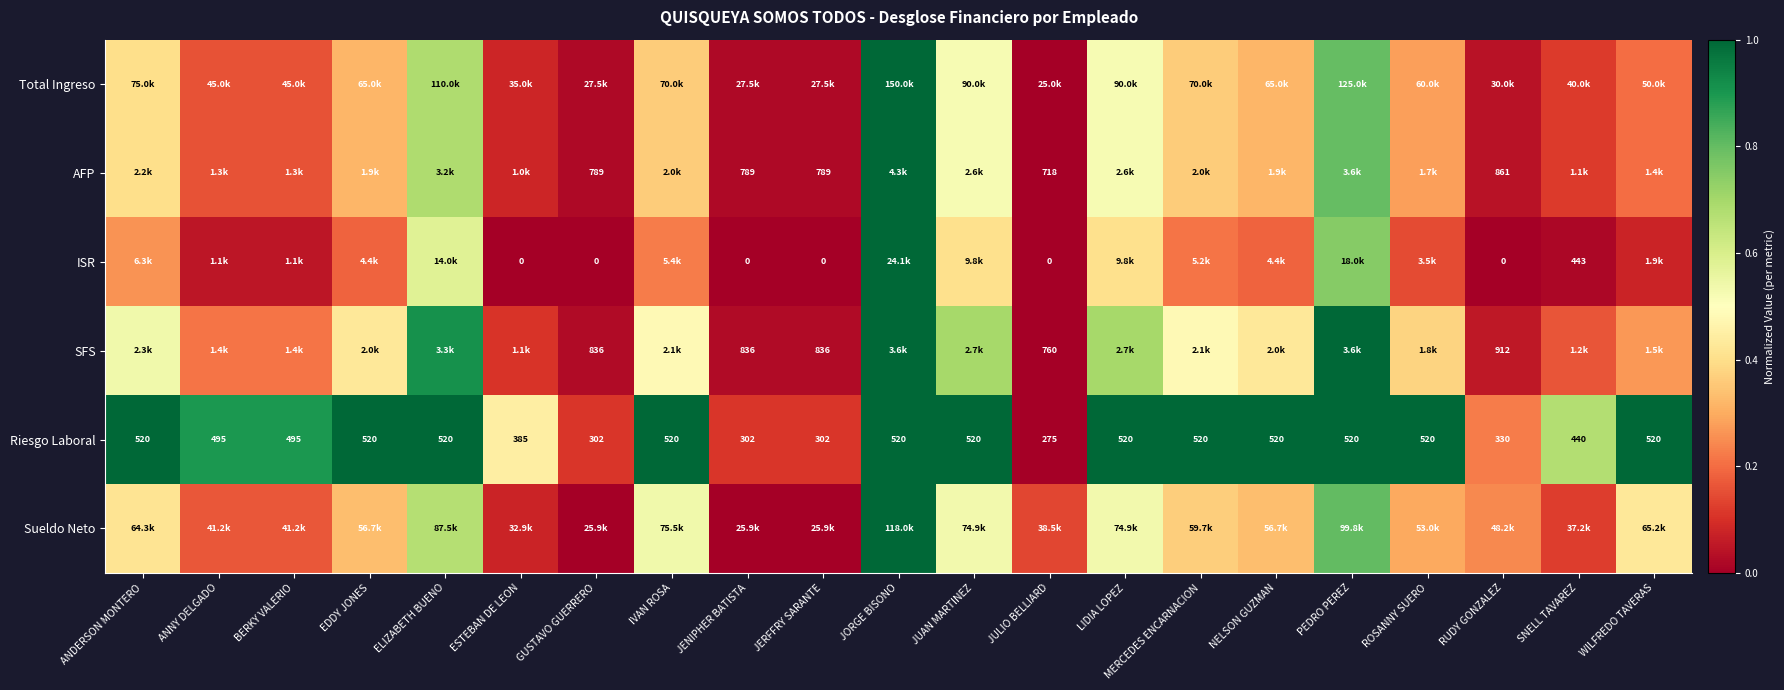

At which label is Riesgo Laboral closest to 397?

ESTEBAN DE LEON